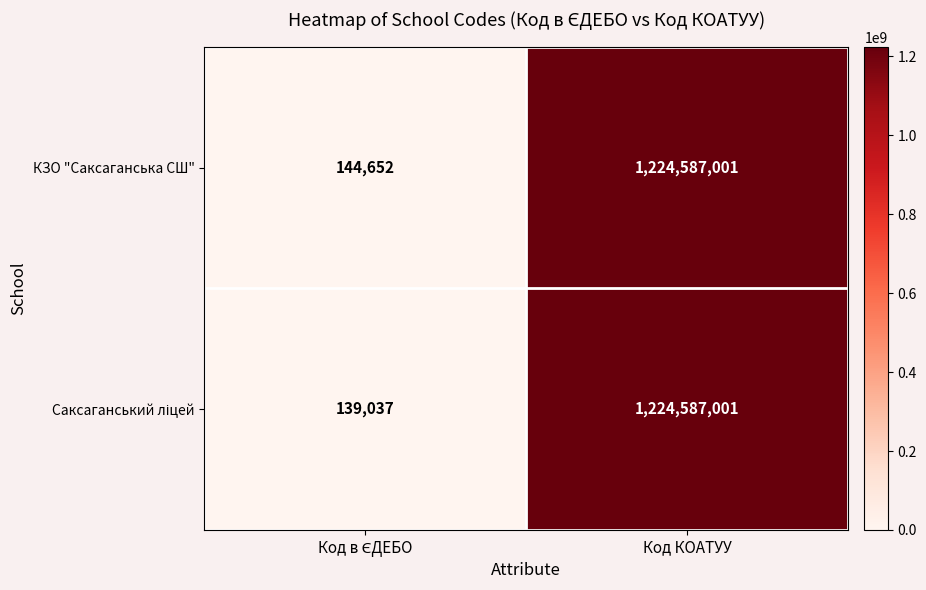

What is the difference between the maximum and minimum values in the КЗО "Саксаганська СШ" series?

1224442349